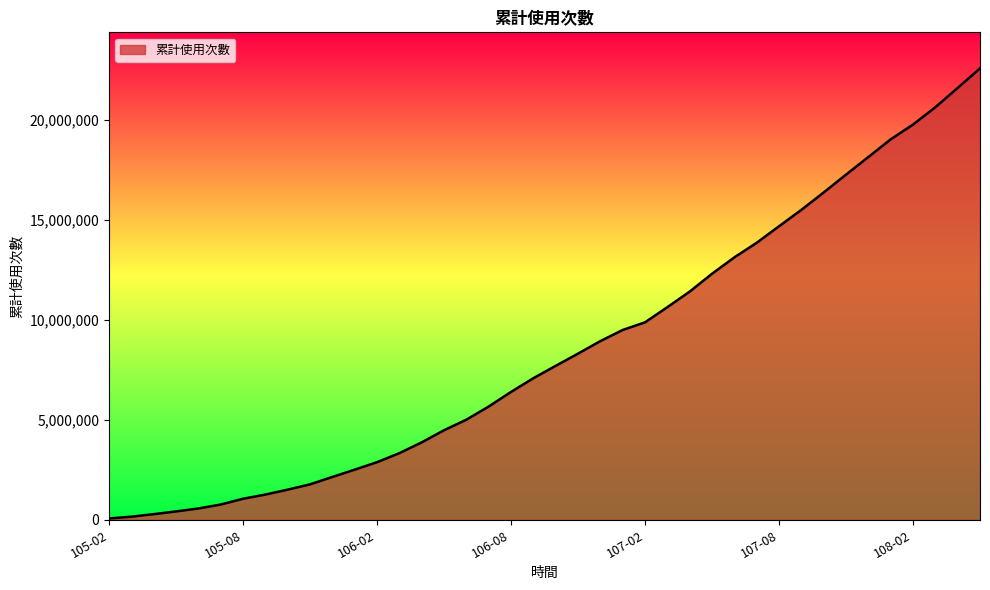

What is the difference between the maximum and minimum values?

22492812